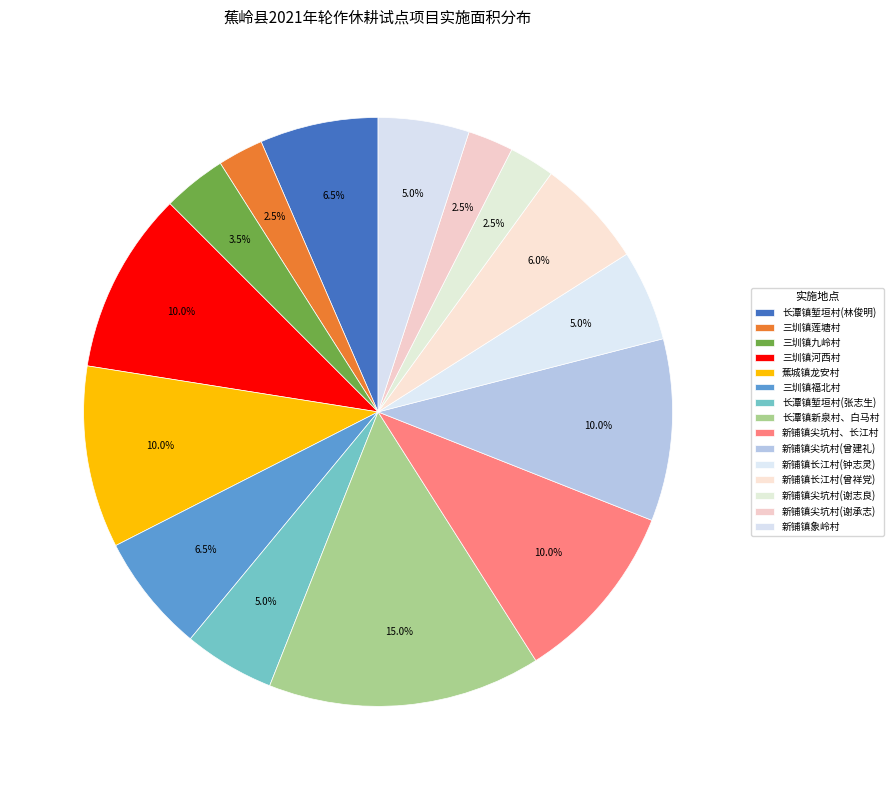

The 三圳镇九岭村 slice represents 1% of the pie. True or false?

False